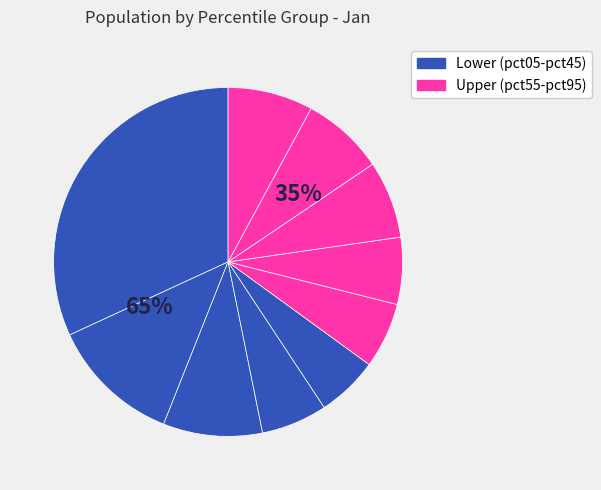

Between pct35 and pct95, which is larger?

pct95